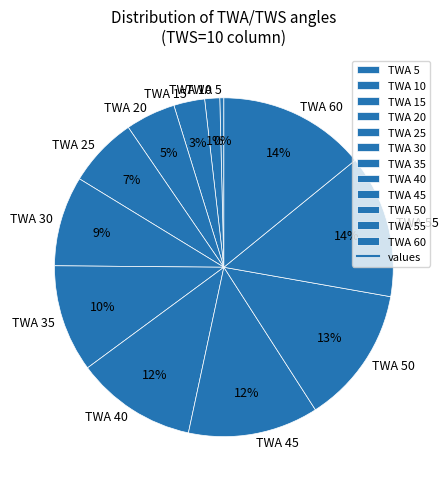

How many segments does this pie chart have?

12